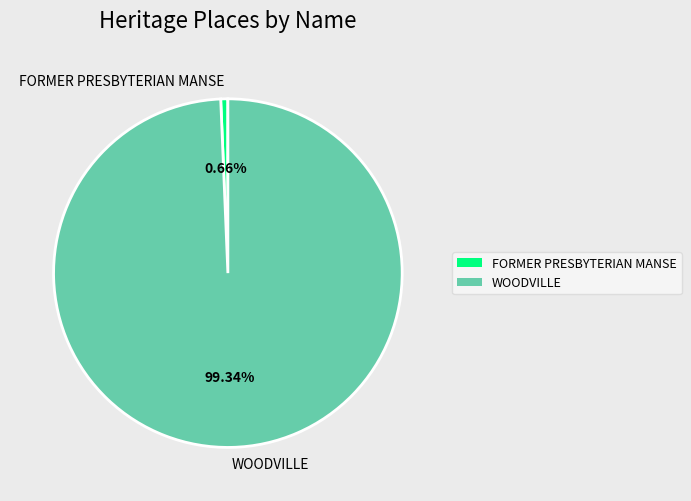

Which category has the biggest portion of the pie?

WOODVILLE